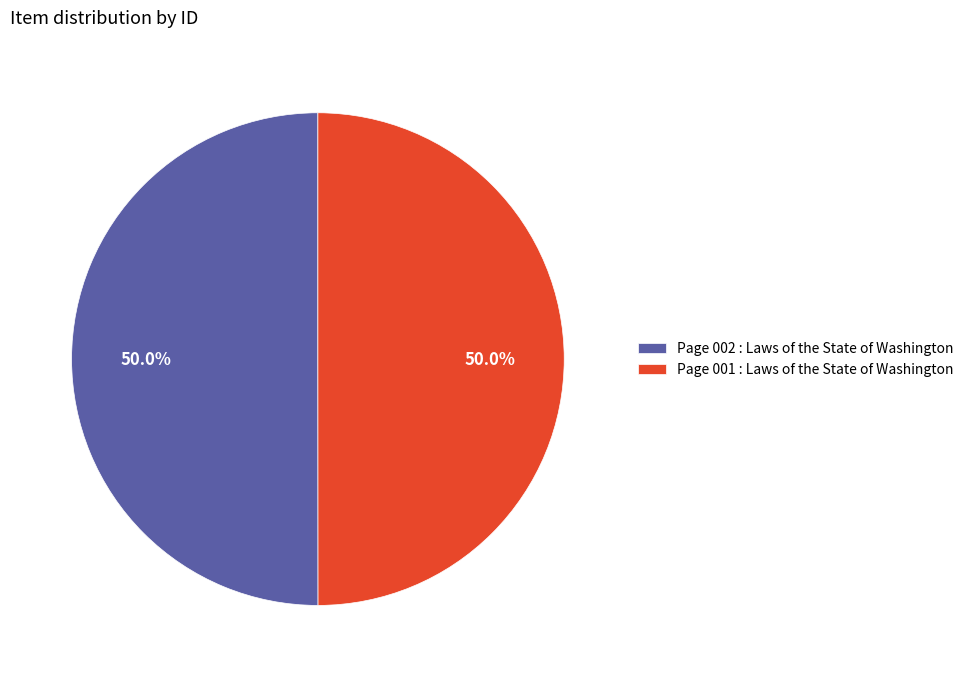

What is the ratio of the value at Page 002 : Laws of the State of Washington to the value at Page 001 : Laws of the State of Washington?

1.0